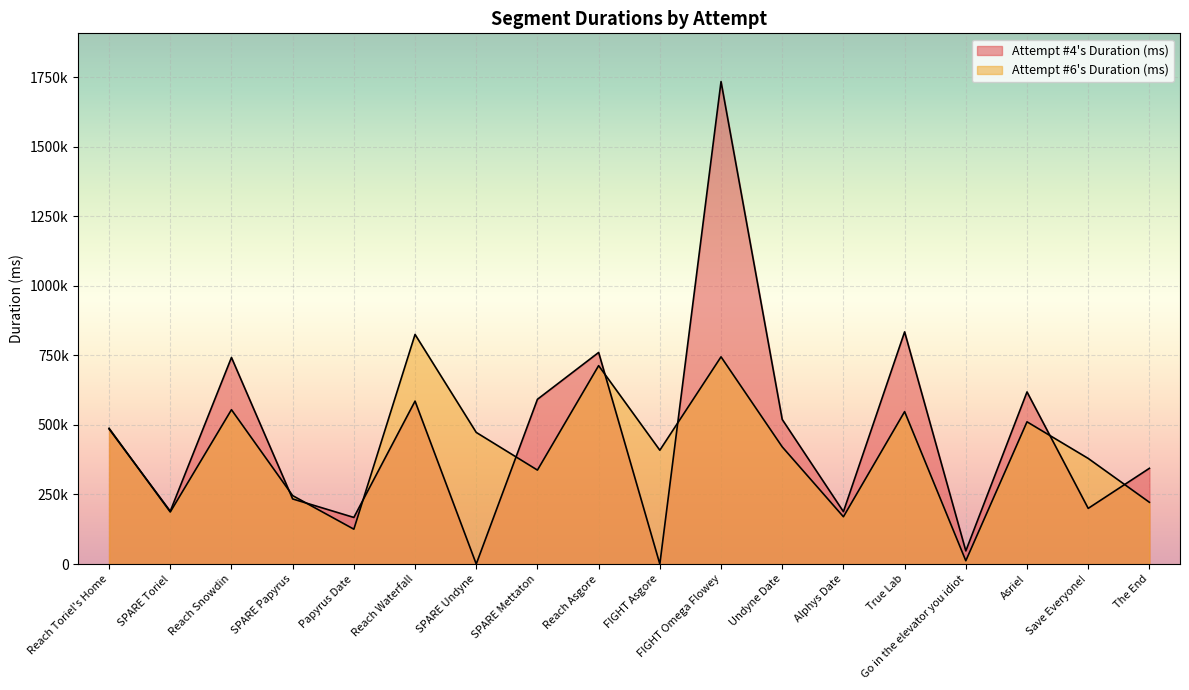

In Attempt #6's Duration (ms), how many points are higher than both neighbors (excluding endpoints)?

6